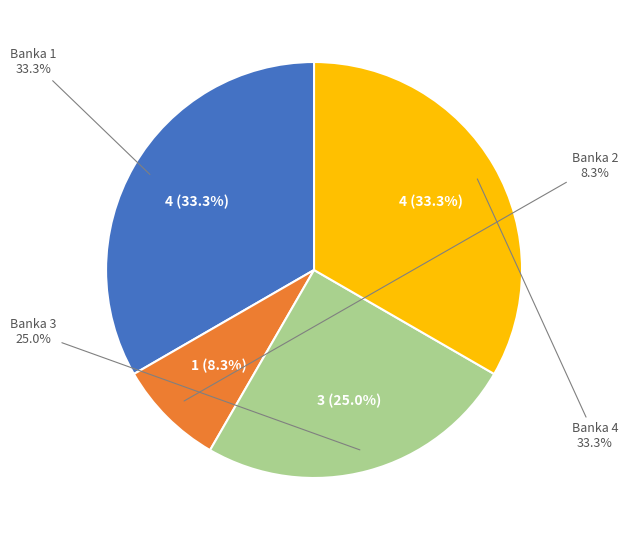

Is it true that Banka 4 (180) is 33% of the pie?

True